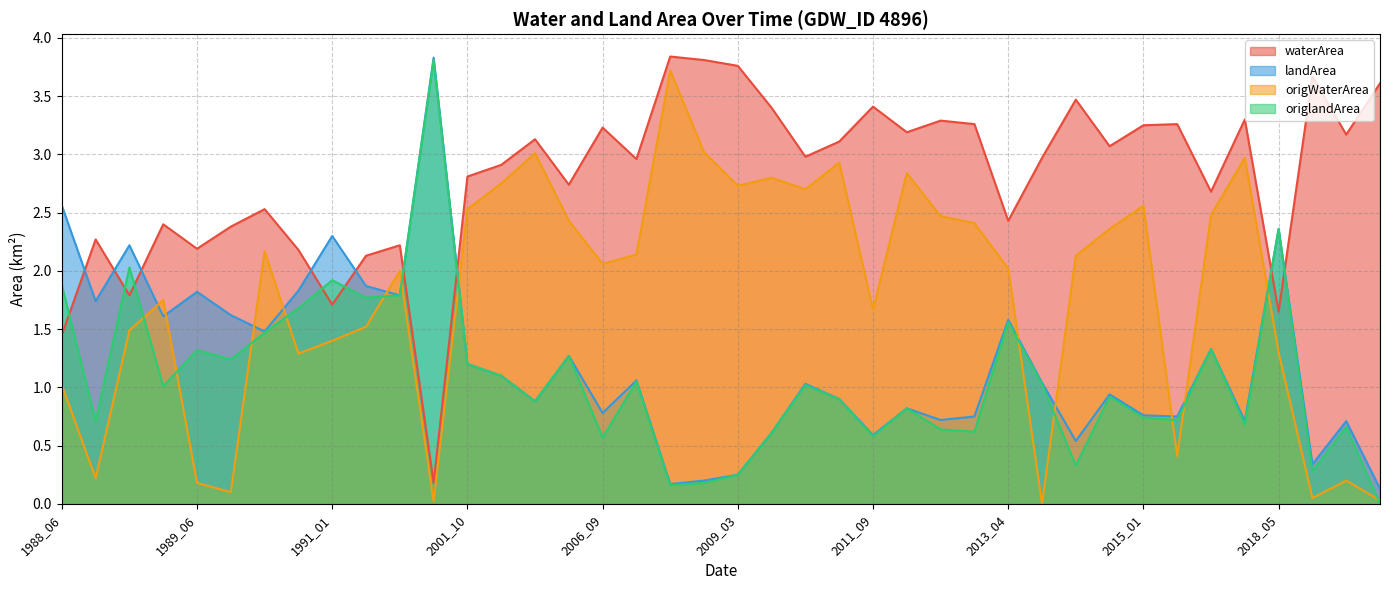

How many lines are shown in the chart?

4